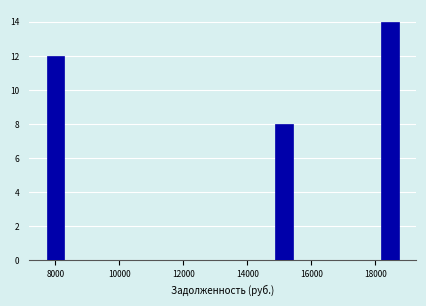

Around what value on the x-axis is the tallest bar? Give the approximate position of its centre, as read against the axis.

18400